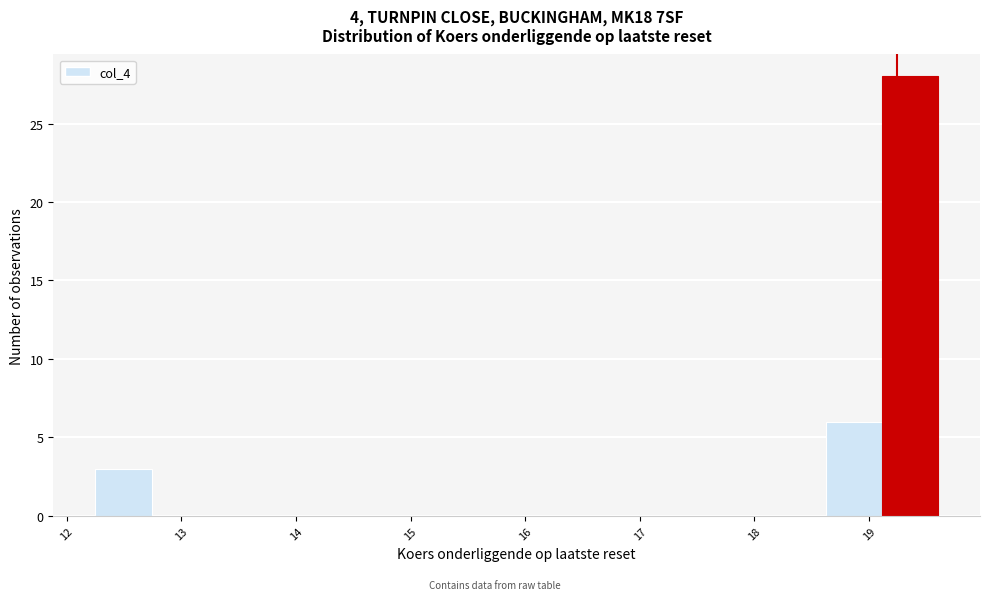

Which range on the x-axis has the tallest bar?

19.11 to 19.60